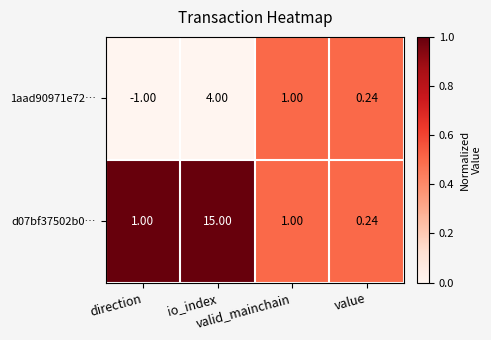

At direction, list the series in order from largest to smallest.

d07bf37502b0…, 1aad90971e72…